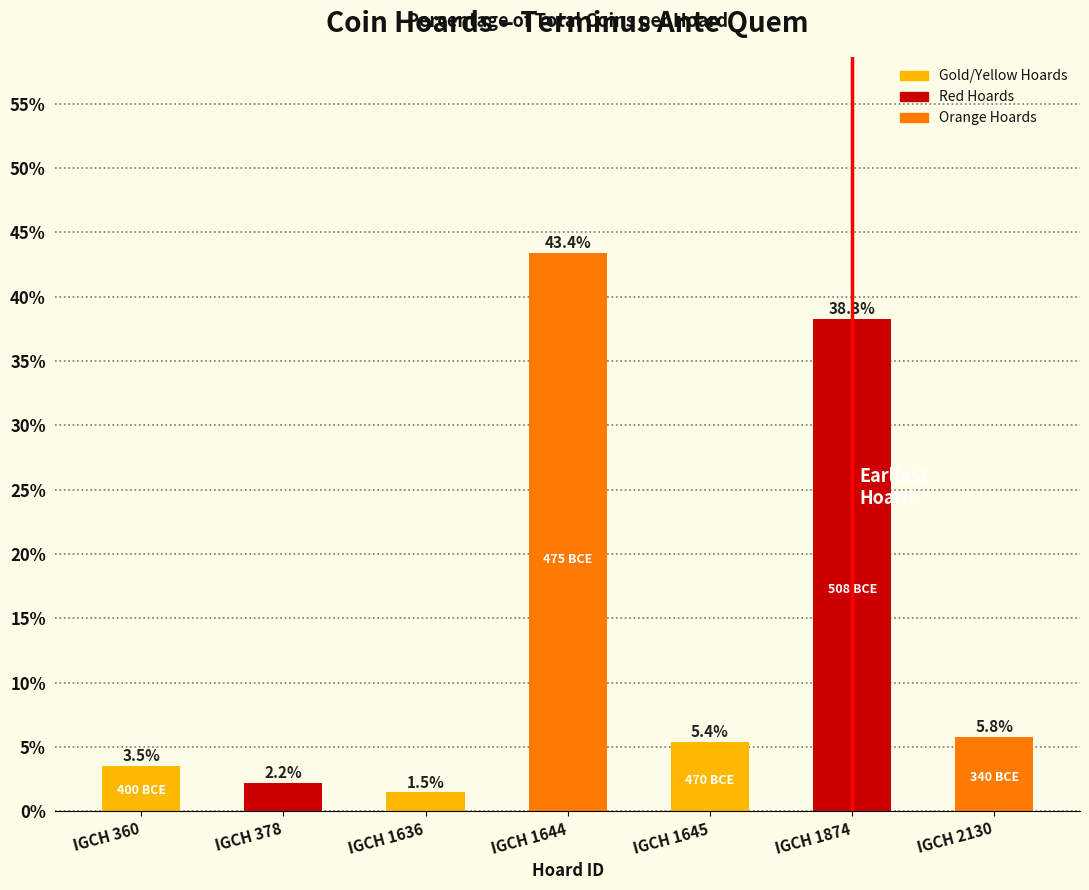

Which has a higher value, IGCH 1645 or IGCH 378?

IGCH 1645